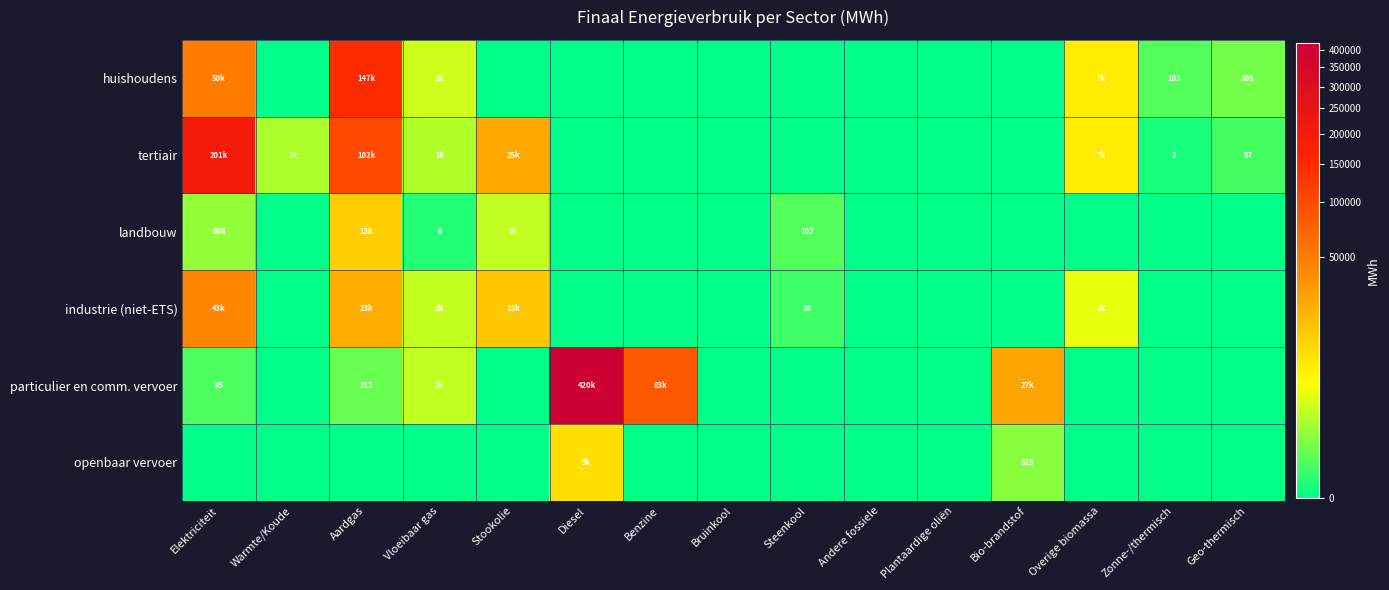

Is the value of industrie (niet-ETS) at Overige biomassa greater than the value of openbaar vervoer at Steenkool?

Yes